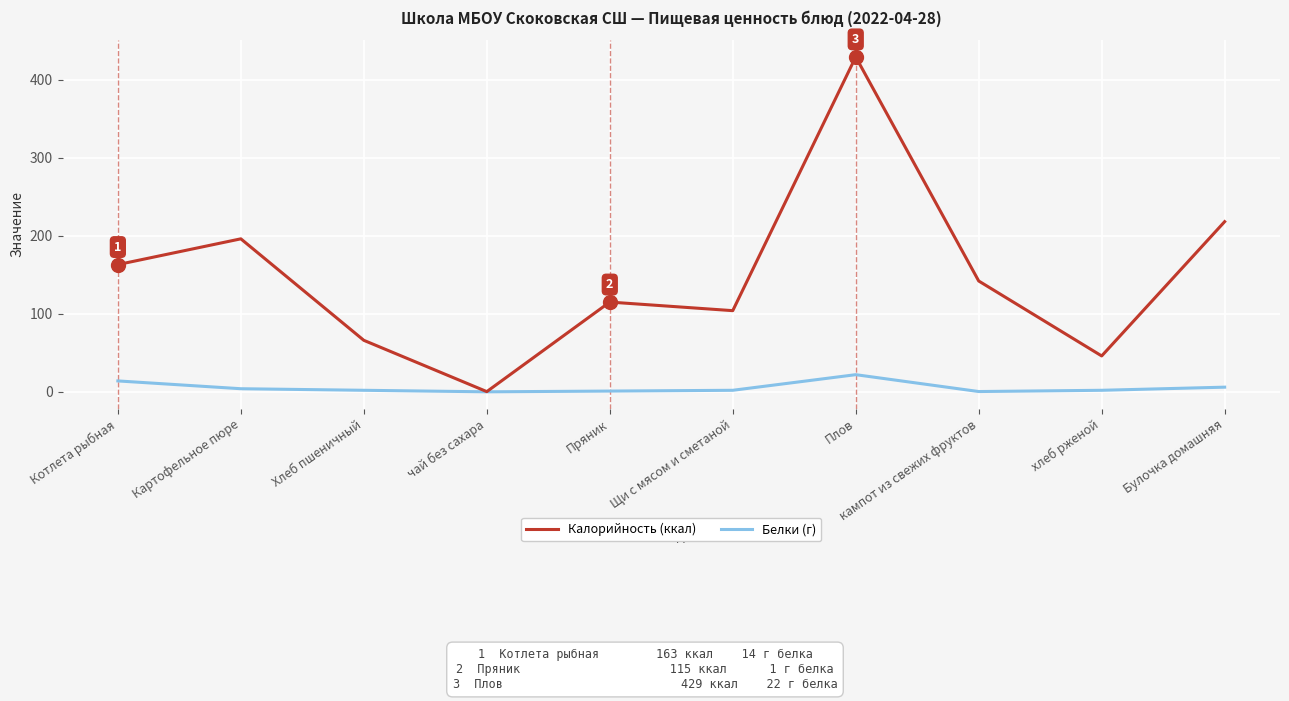

At which category is the sum across all series the highest?

Плов